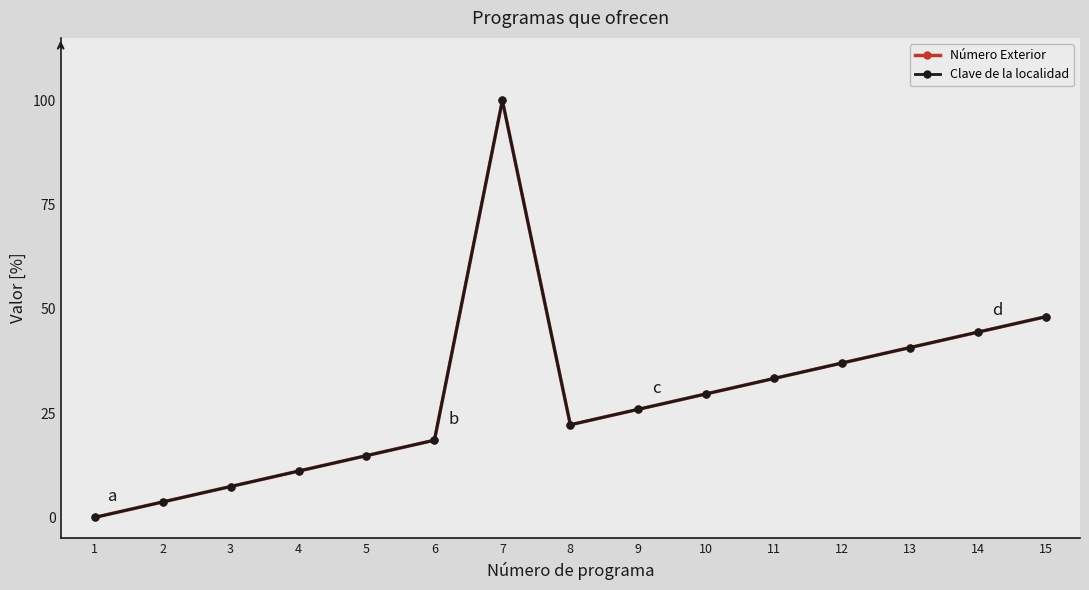

Is this an area chart (filled region under the line)?

No